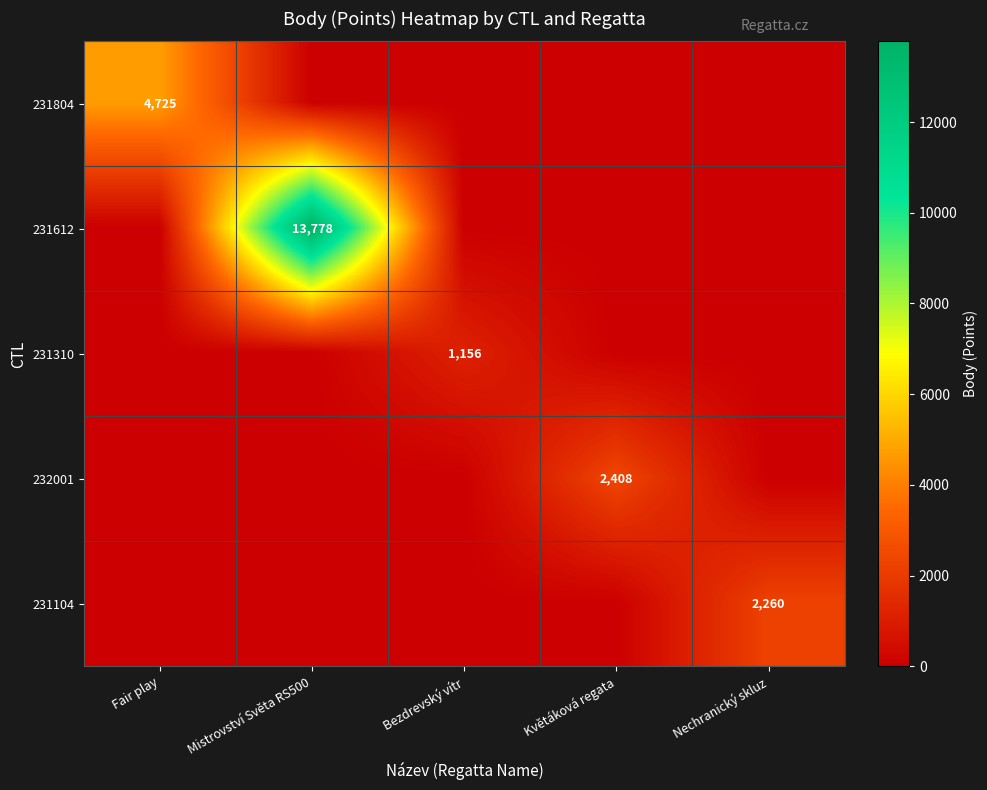

Which category has the highest value in the 231804 series?

Fair play